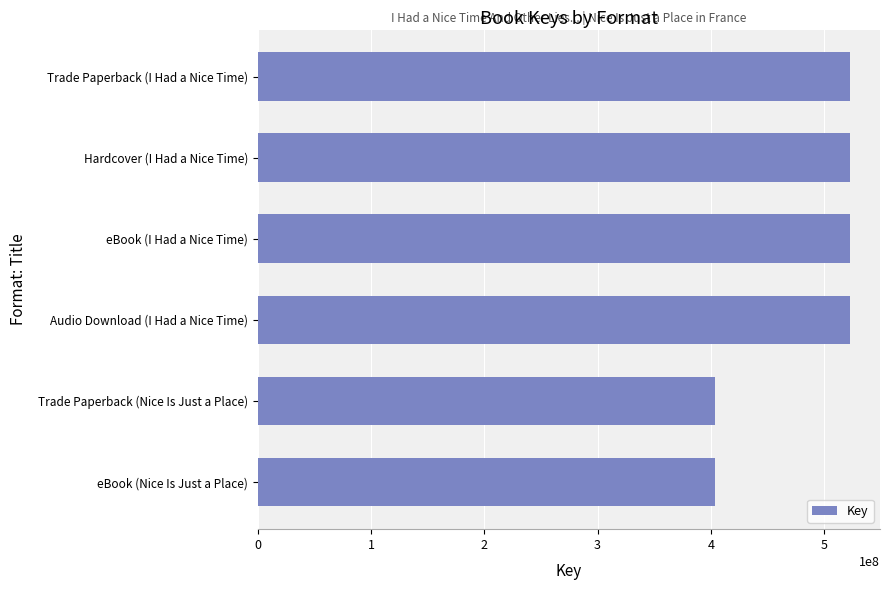

True or false: the data shows 274394590 at Hardcover (I Had a Nice Time).

False